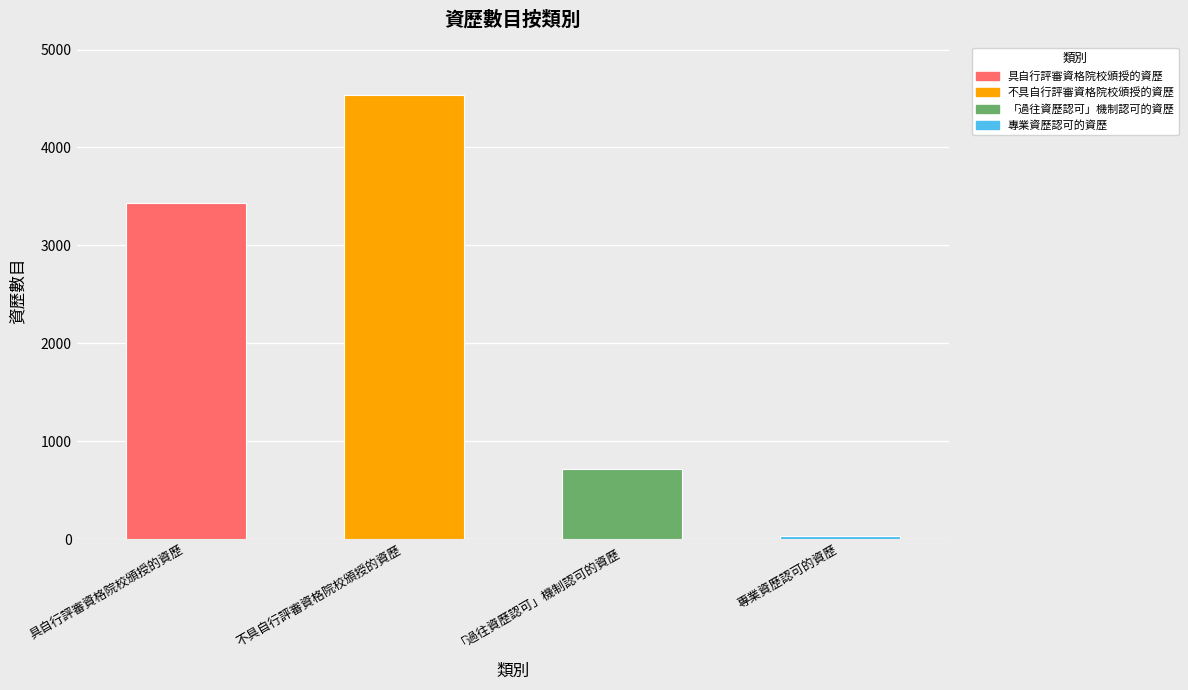

What is the approximate value at 不具自行評審資格院校頒授的資歷?

4532